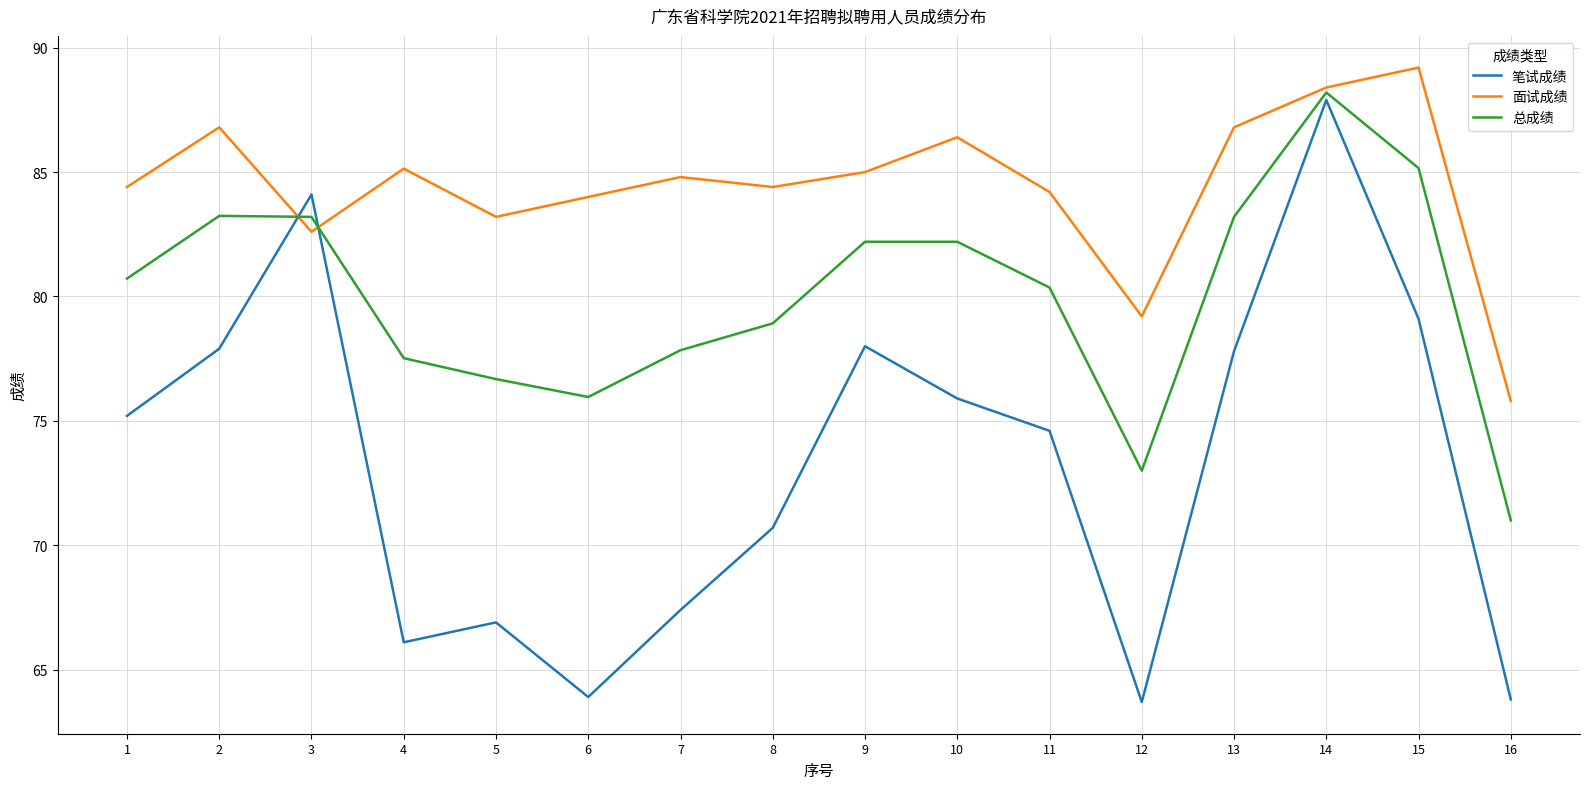

Which series has the largest range (max minus min)?

笔试成绩